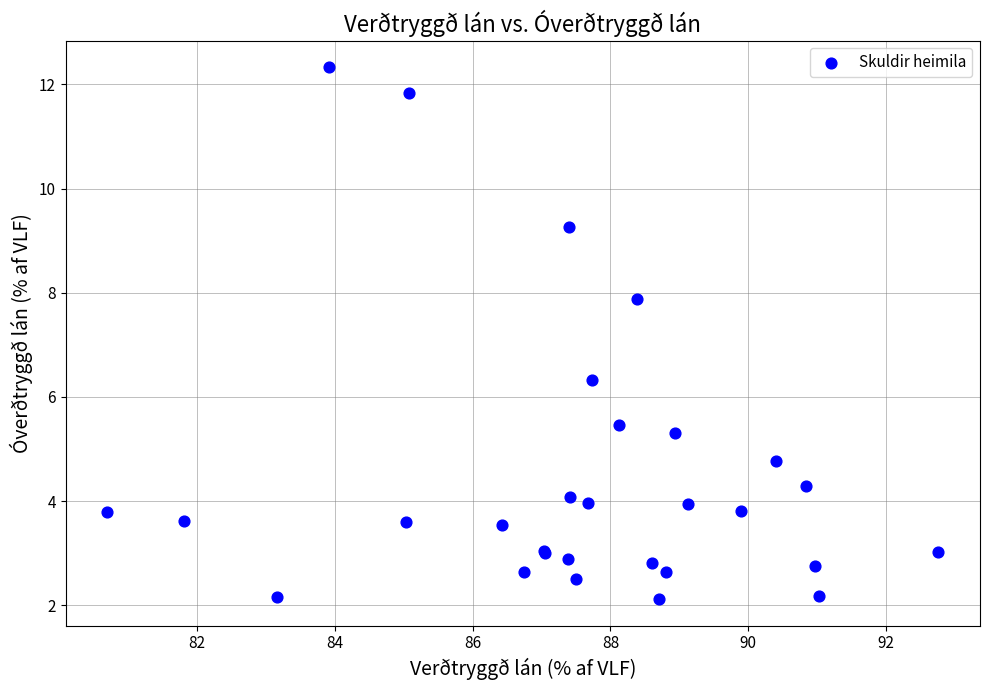

What Y value in the scatter plot is closest to 7?

6.3